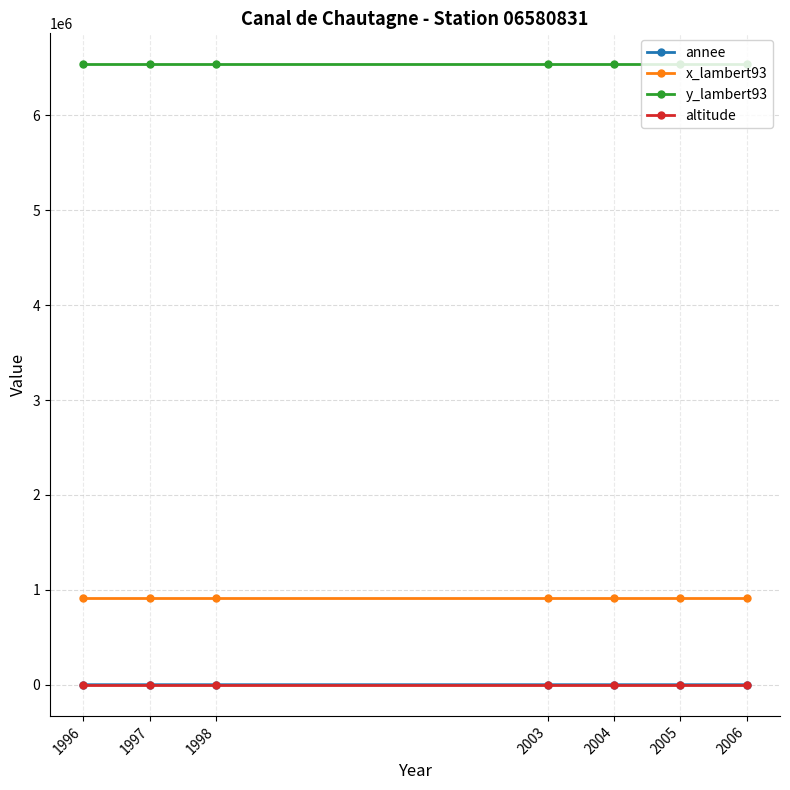

What are all the series names shown in the legend?

annee, x_lambert93, y_lambert93, altitude